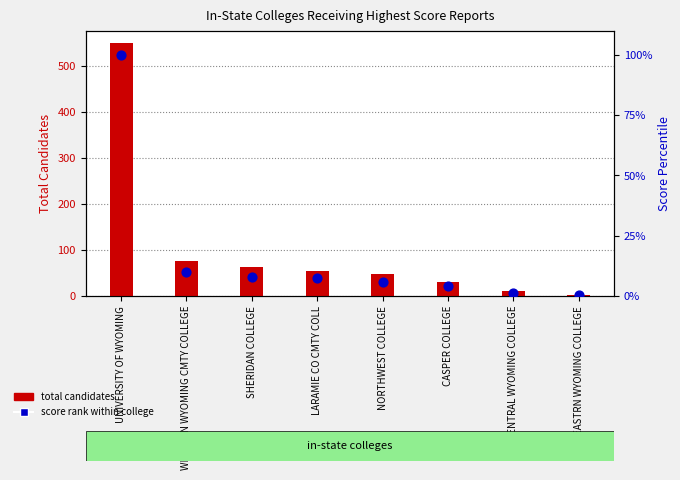

What is the total value across all series at CASPER COLLEGE?

34.9